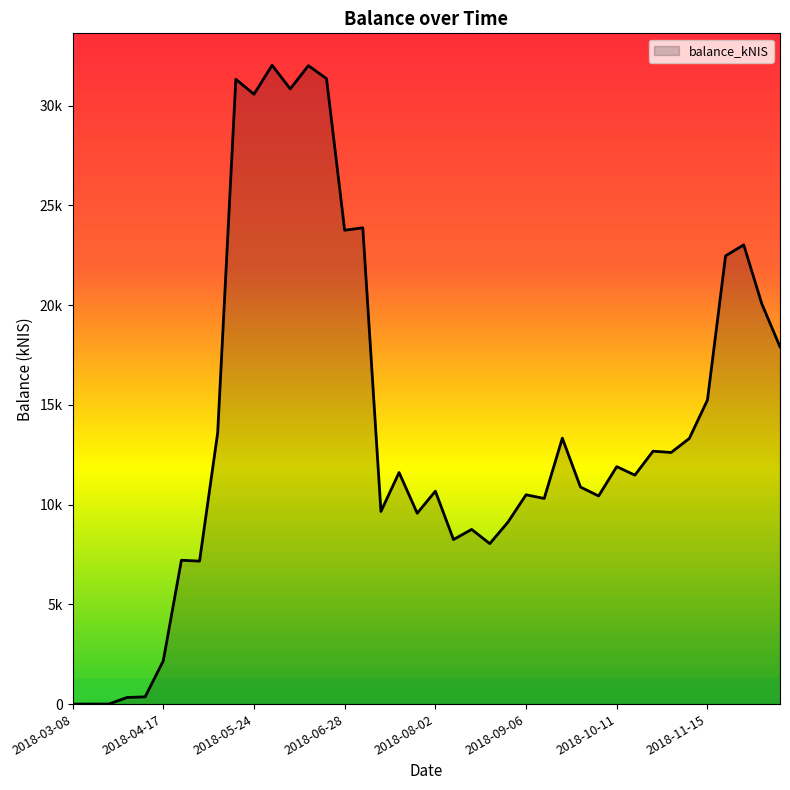

What is the value of the 40th point from the left?

17915.2